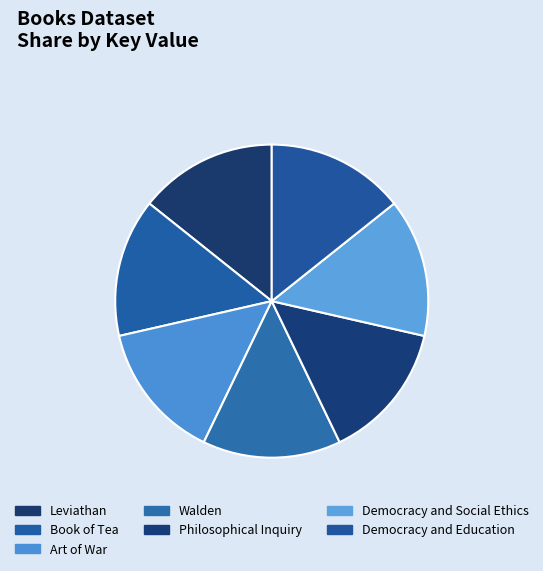

Is it true that Democracy and Education is 14% of the pie?

True